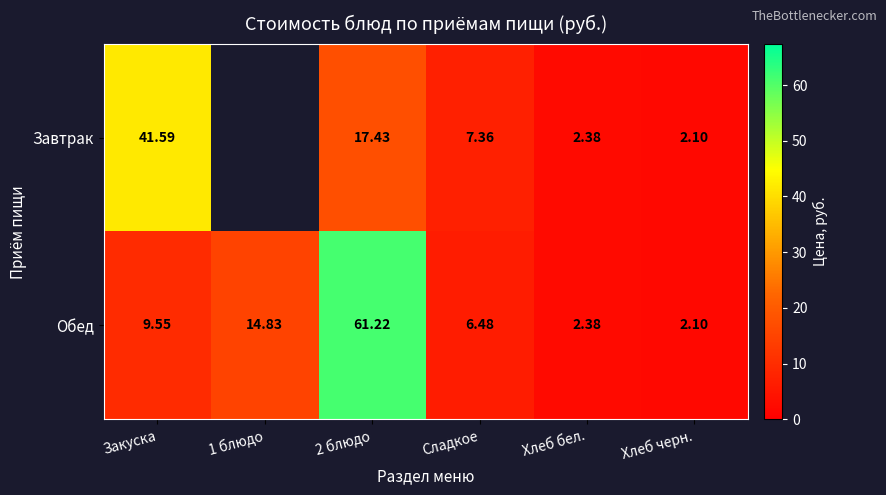

How many values in the Обед series exceed 9?

3